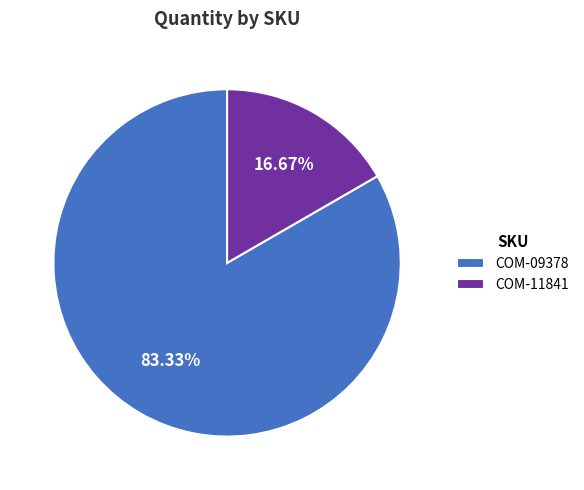

Which slice is the largest?

COM-09378